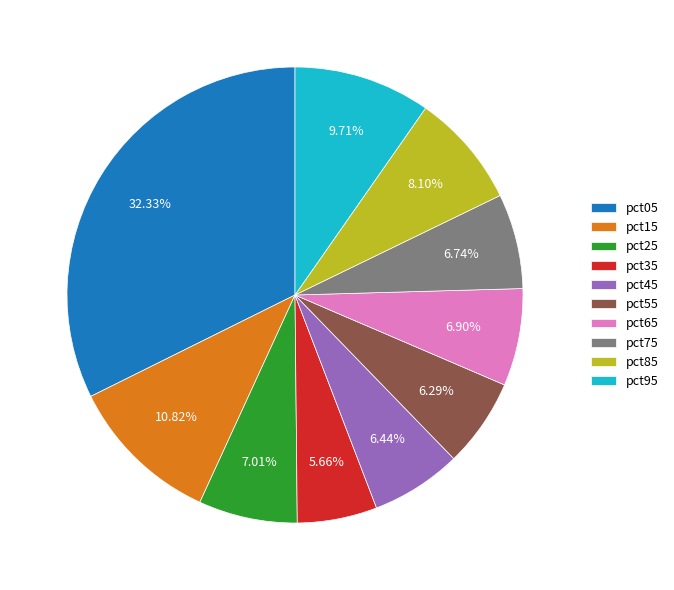

To the nearest percent, what percentage of the pie is pct85?

8%